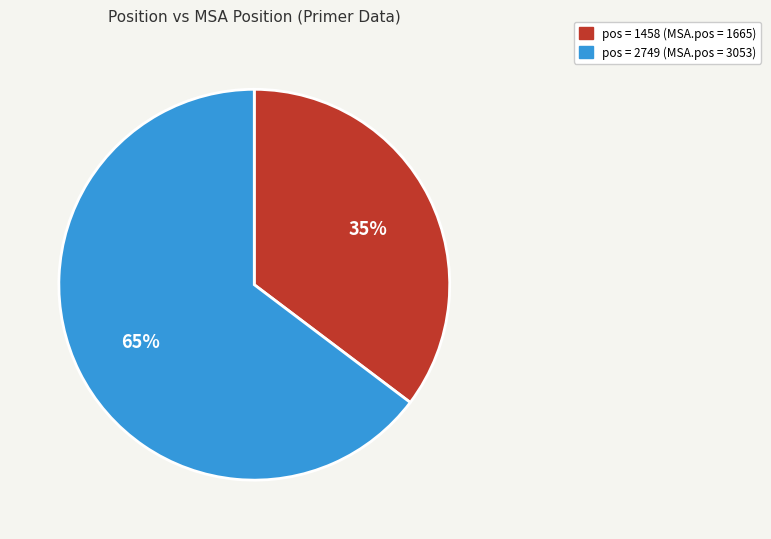

To the nearest percent, what is the average slice percentage?

50%